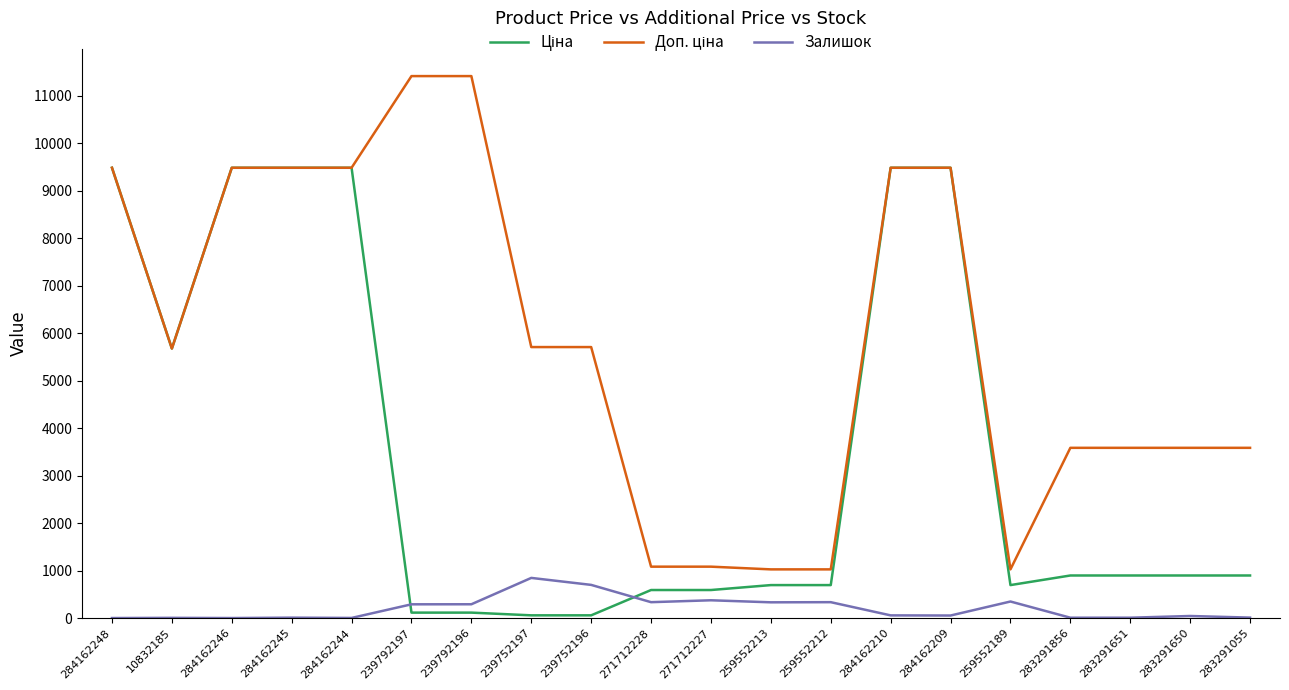

What is the difference between the highest and lowest values at 259552212?

690.6